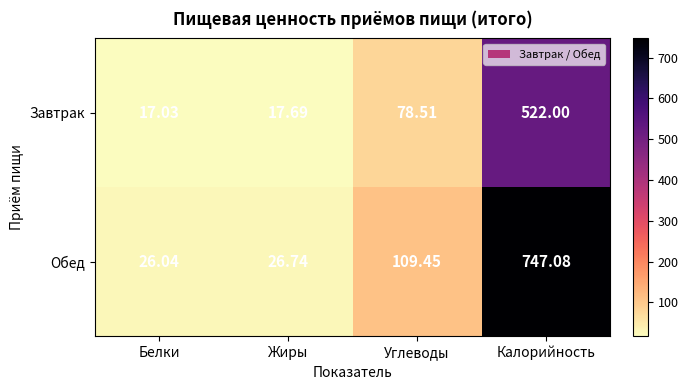

How many data points does each series have?

4